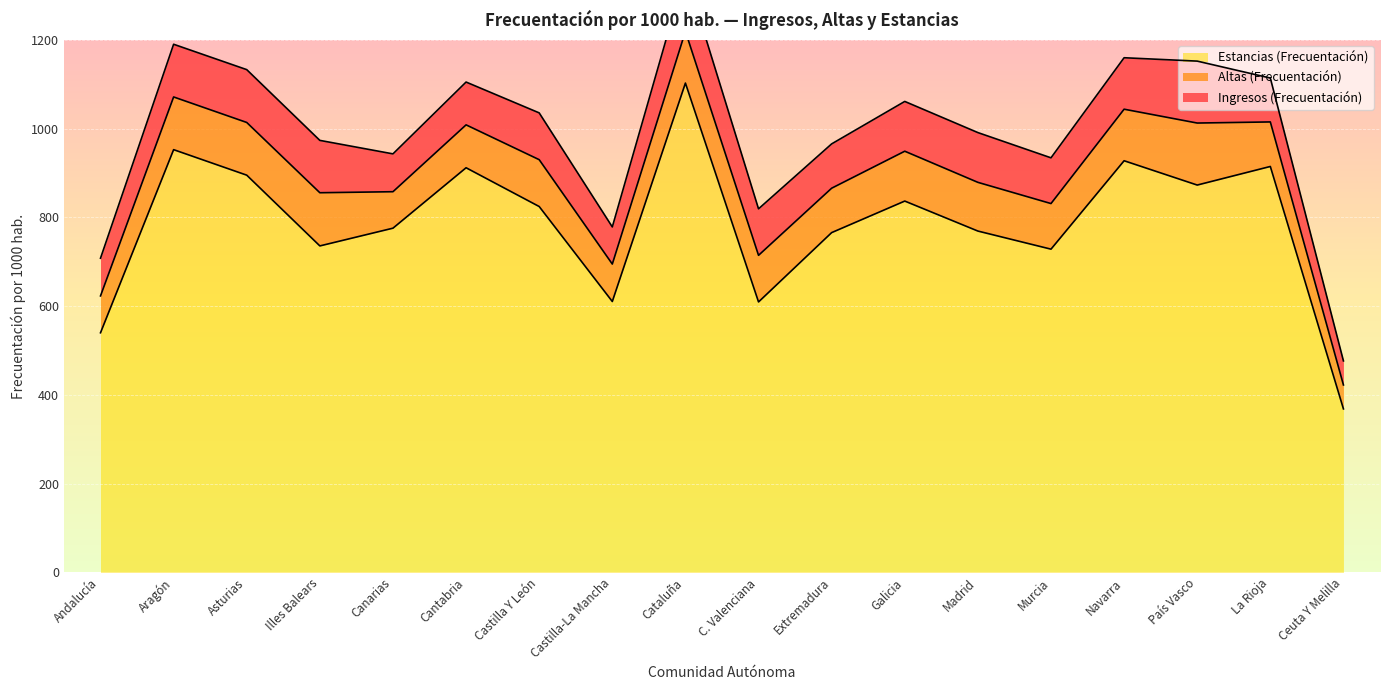

Rank the series at Navarra from highest to lowest value.

Estancias (Frecuentación), Altas (Frecuentación), Ingresos (Frecuentación)